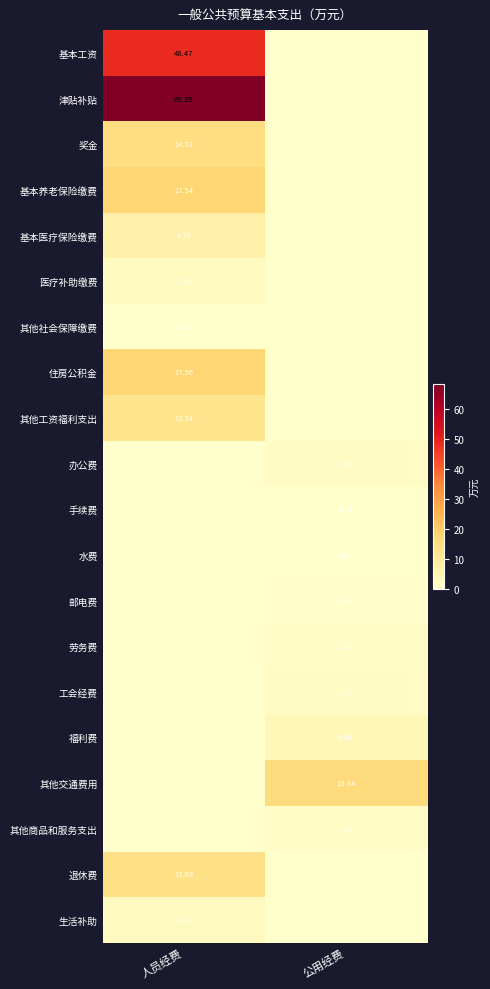

What is the greatest value displayed?

68.4